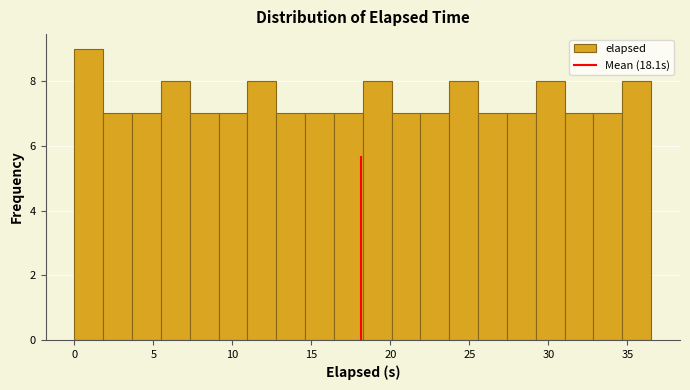

Read against the x-axis, roughly where is the centre of the tallest bar?

1.0